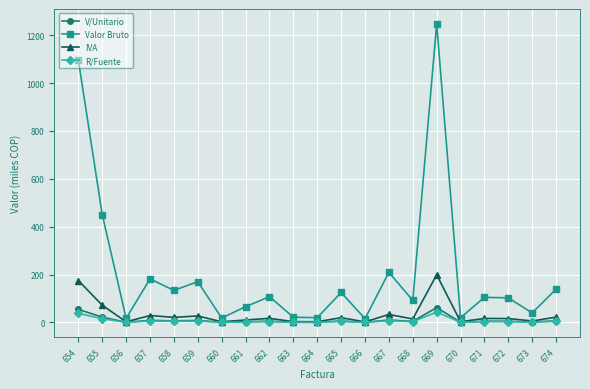

What are all the series names shown in the legend?

V/Unitario, Valor Bruto, IVA, R/Fuente